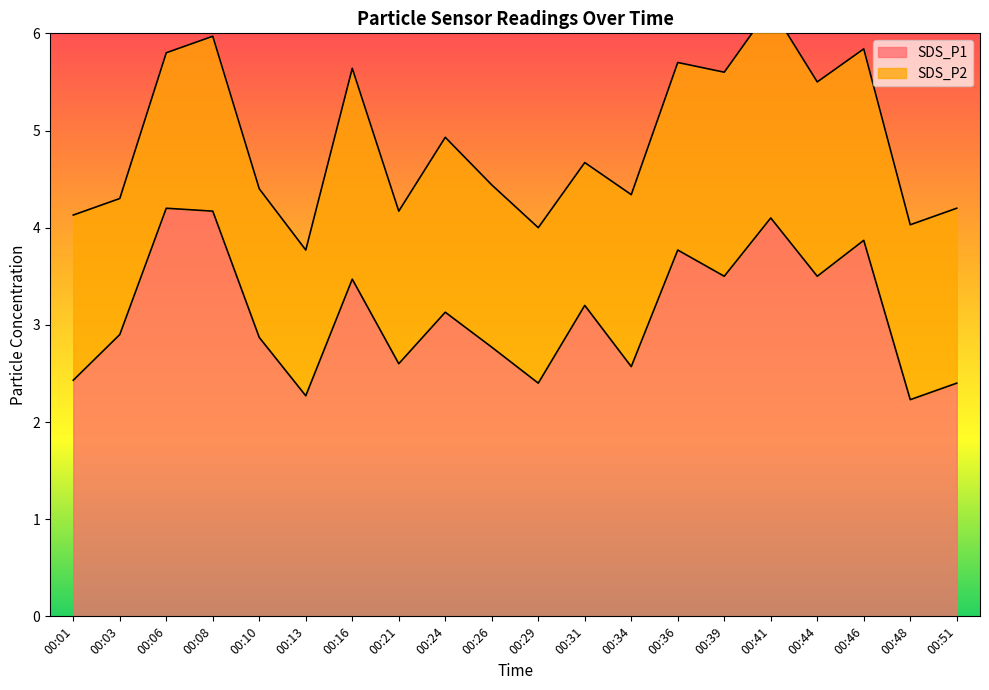

The chart shows a value of 0.7 at 00:24. True or false?

False